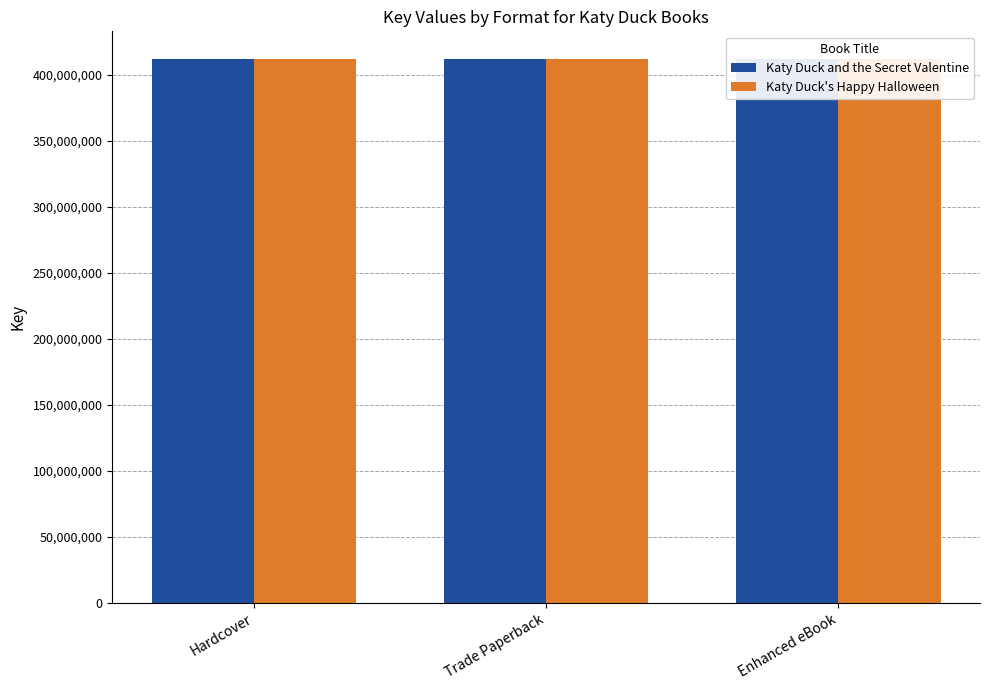

The Katy Duck and the Secret Valentine series shows 412482609 at Hardcover. True or false?

True